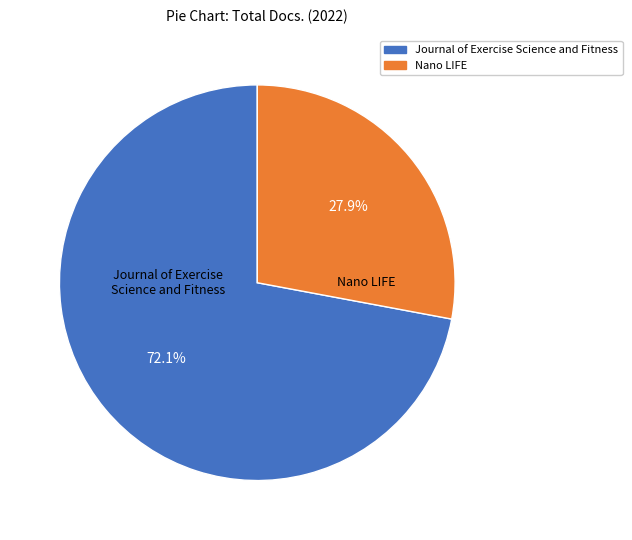

Which slice is the largest?

Journal of Exercise Science and Fitness